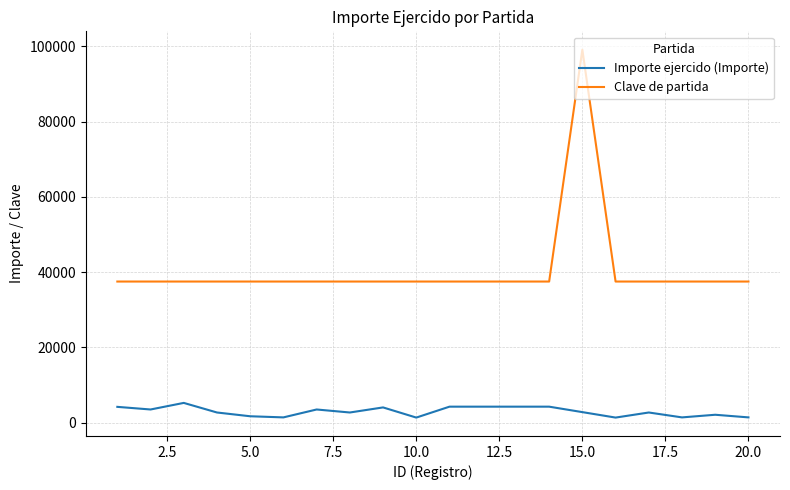

What is the difference between the maximum and minimum values in the Importe ejercido (Importe) series?

3900